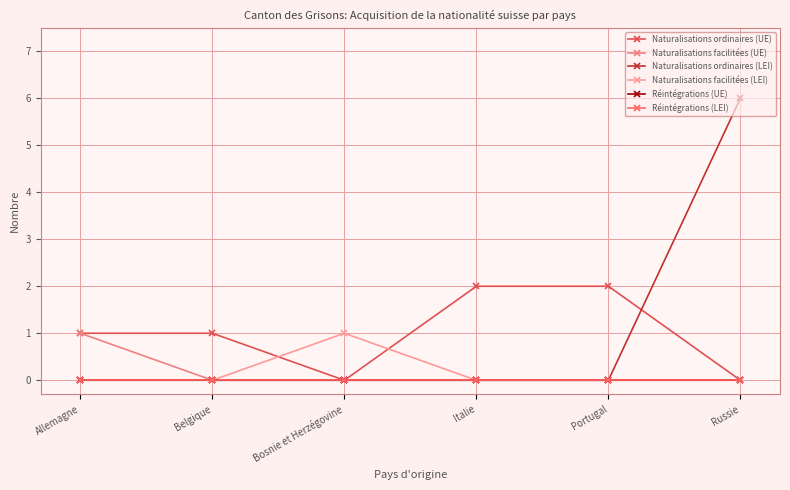

Which category has the lowest value across all series?

Bosnie et Herzégovine